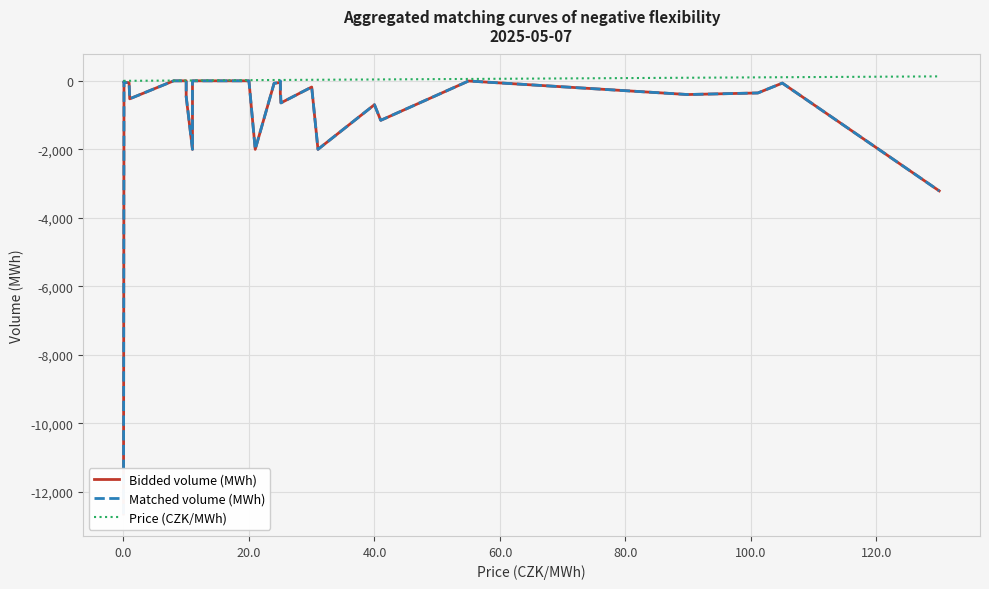

What is the value of the Bidded volume (MWh) point at the 8th from the left?

-468.2